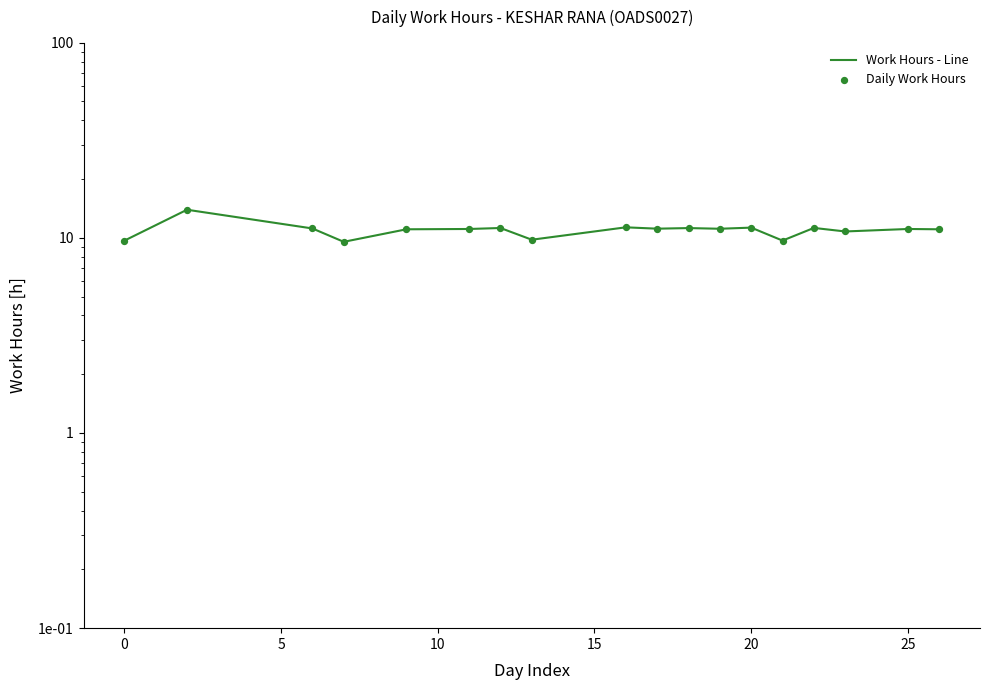

What are all the series names shown in the legend?

Work Hours - Line, Daily Work Hours